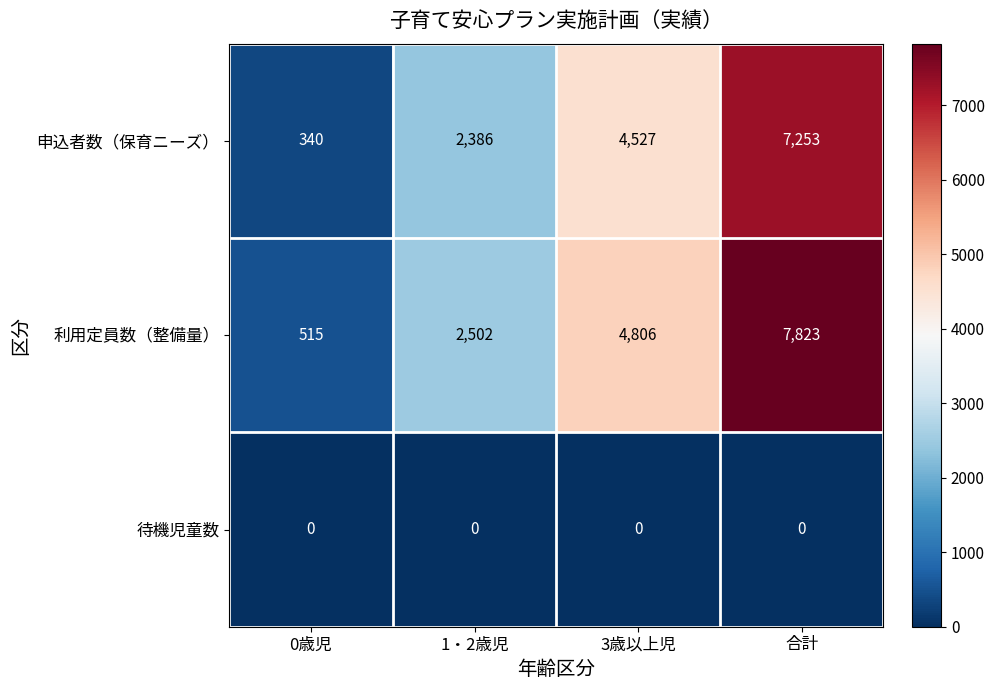

What is the spread (max minus min) of values at 合計?

7823